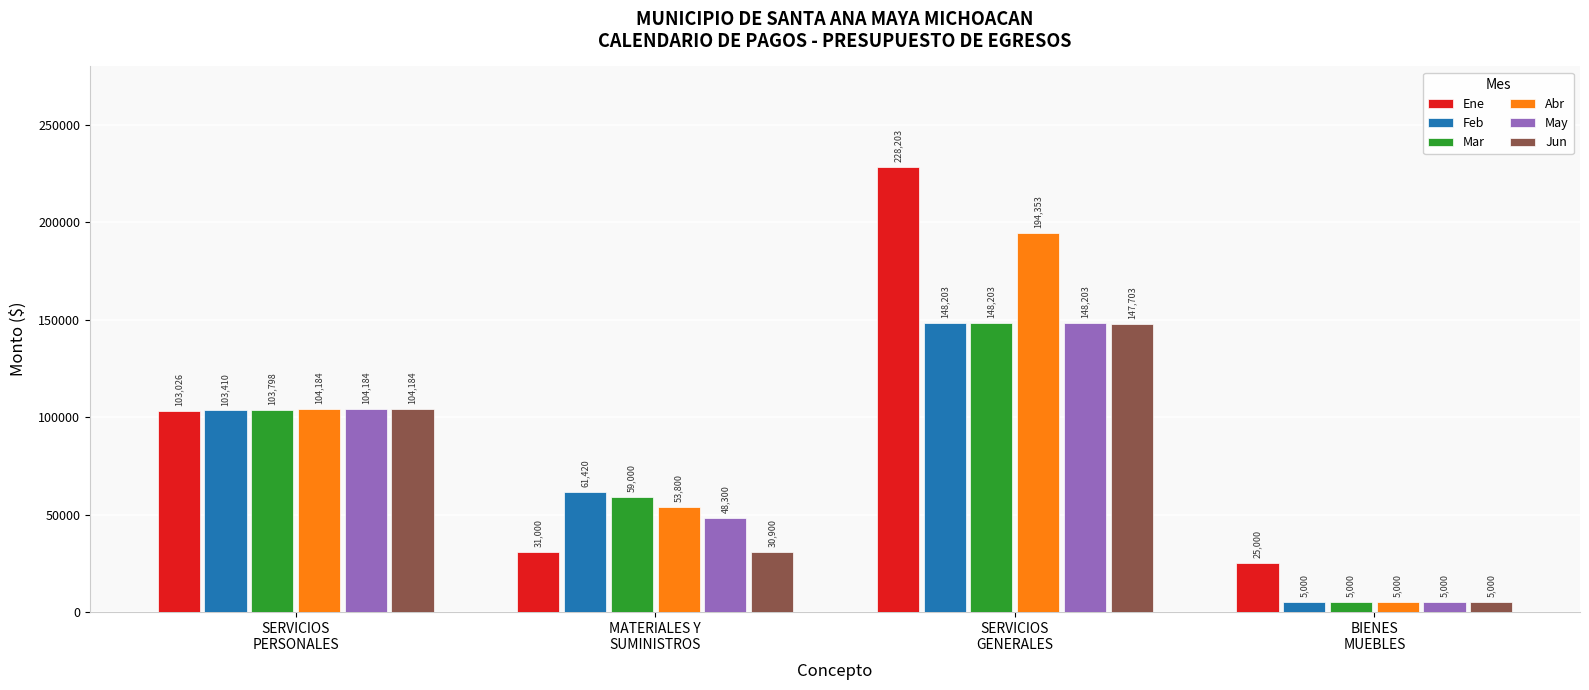

What position from the left is MATERIALES Y
SUMINISTROS?

2